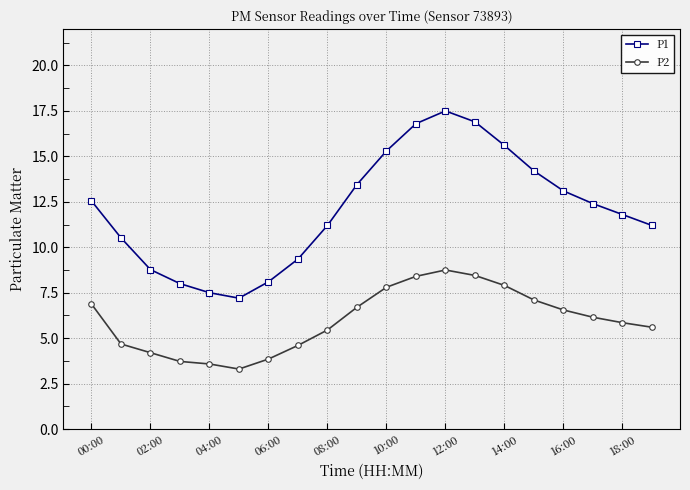

True or false: P1 and P2 cross at least once.

False